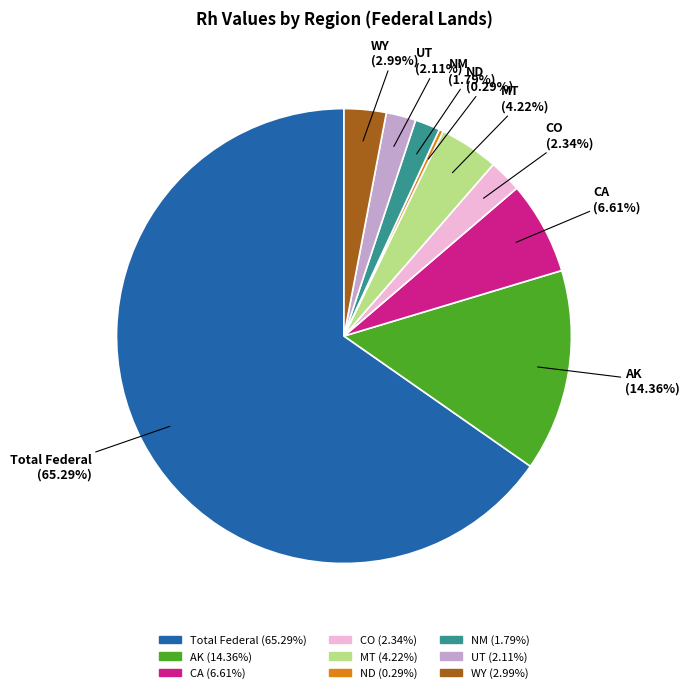

Which slice represents more than half of the pie?

Total Federal